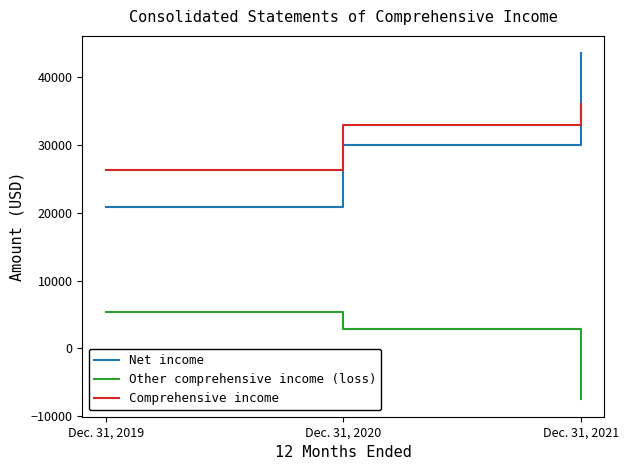

List the series in order of their peak value, lowest first.

Other comprehensive income (loss), Comprehensive income, Net income